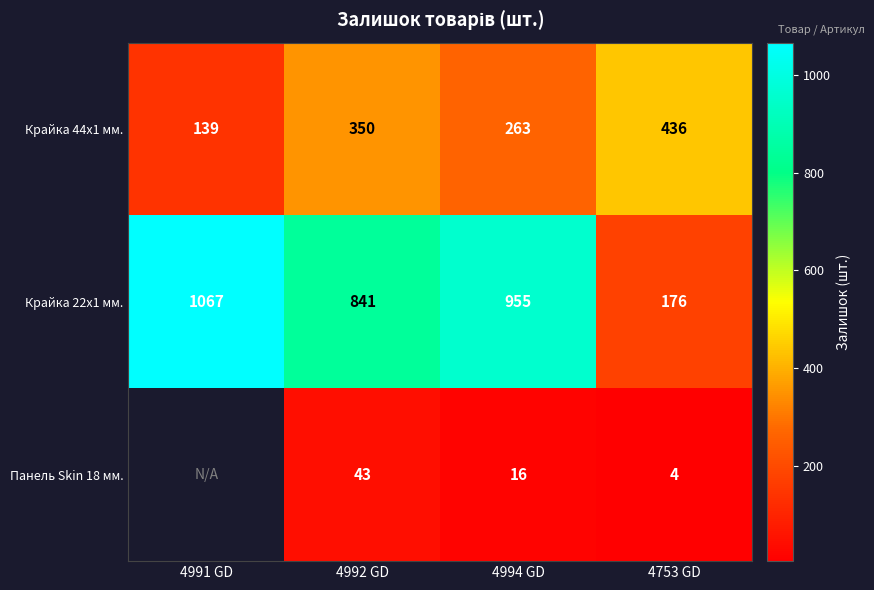

What is the difference between the highest and lowest values at 4994 GD?

939